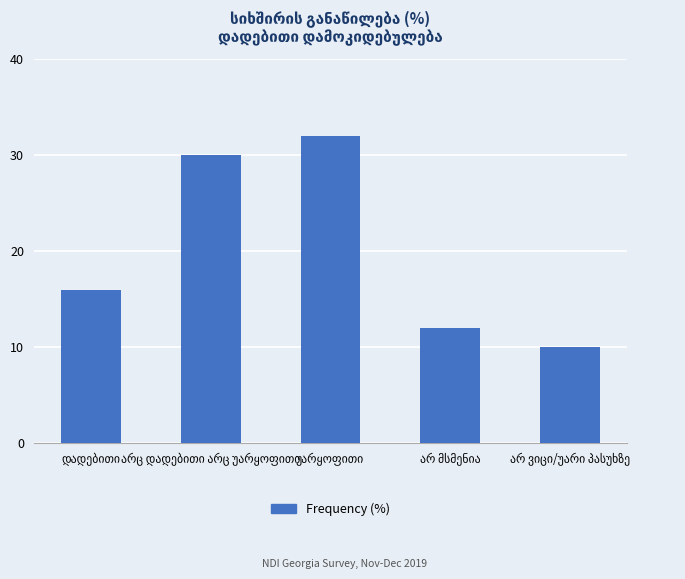

What is the sum of all values?

100